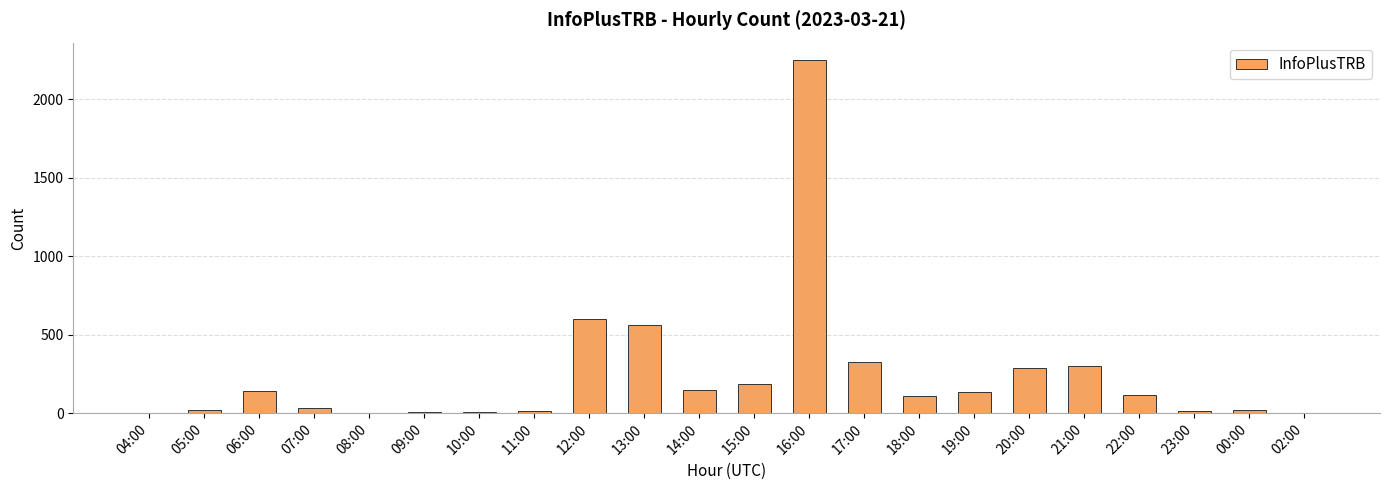

Approximately how many times larger is the value at 15:00 compared to 12:00?

0.3